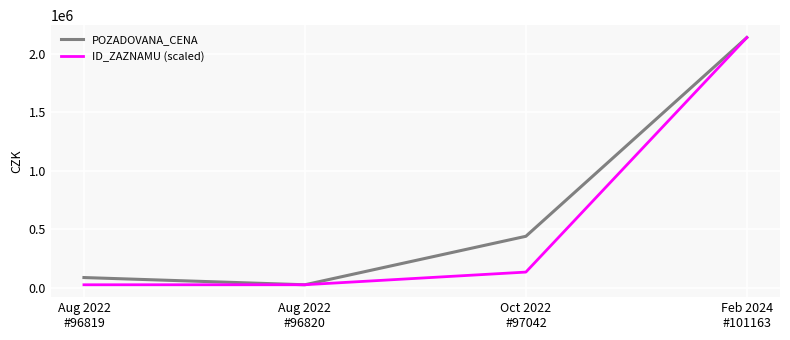

What position from the left is Aug 2022
#96820?

2